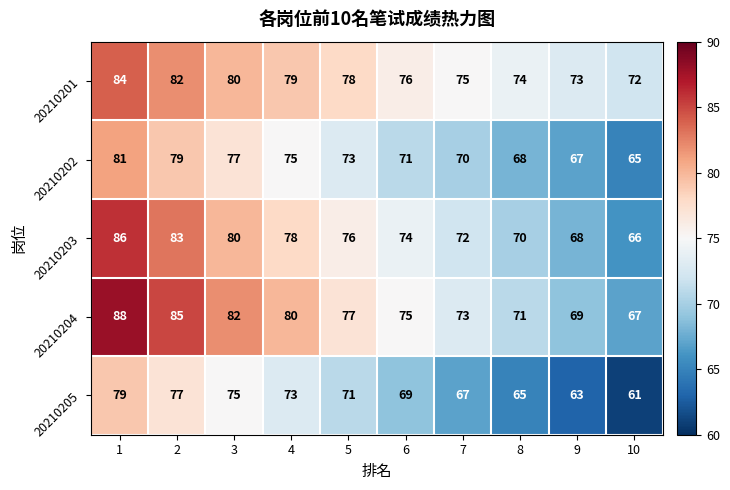

At which category does the chart reach its minimum across all series?

10